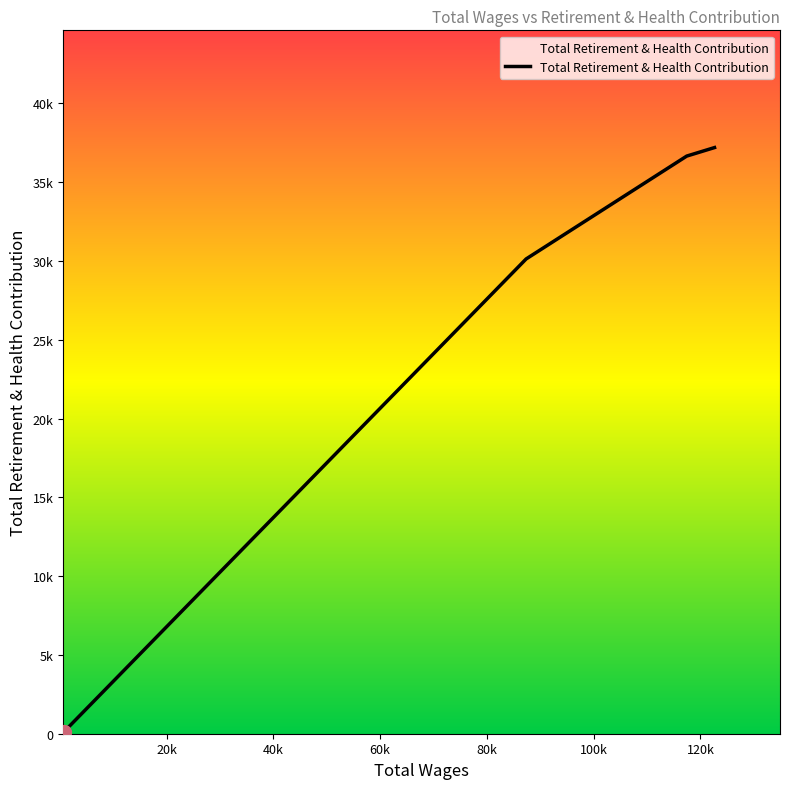

What is the difference between the maximum and minimum values?

37078